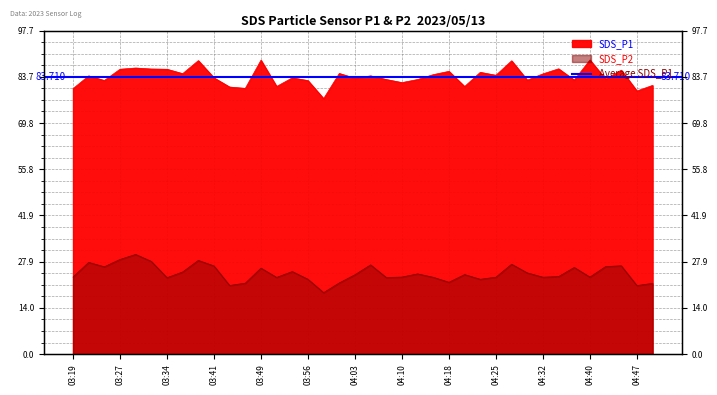

Which category has the lowest value in the SDS_P2 series?

03:58